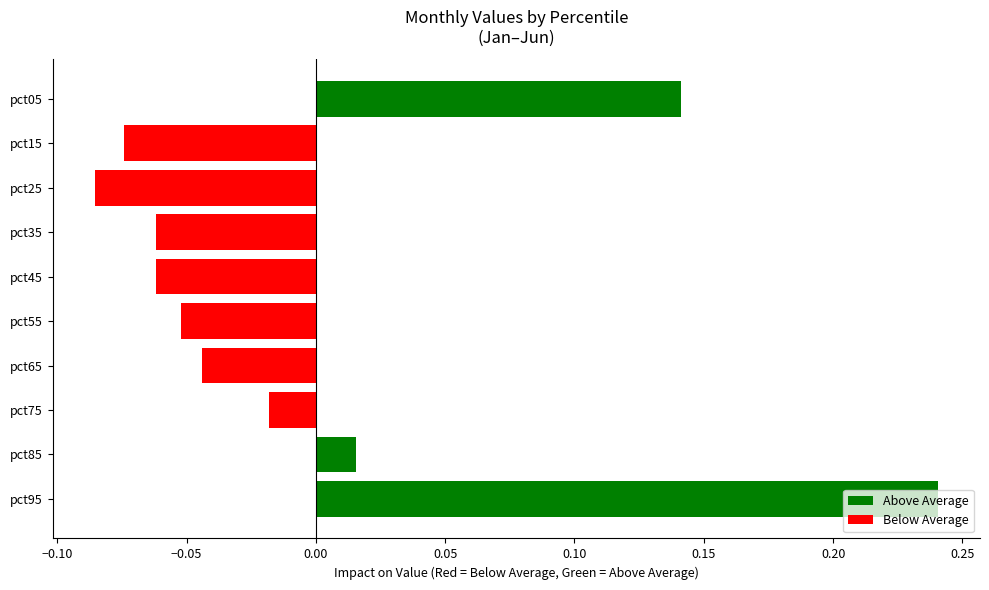

Is it true that Jan equals 0.2 at pct95?

True